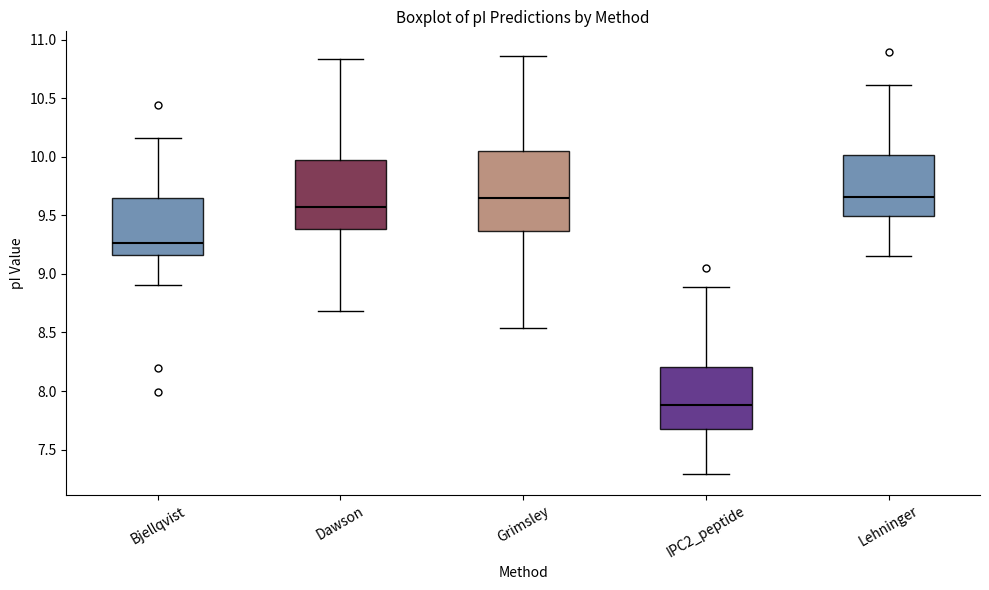

Which box has the lowest median line?

IPC2_peptide